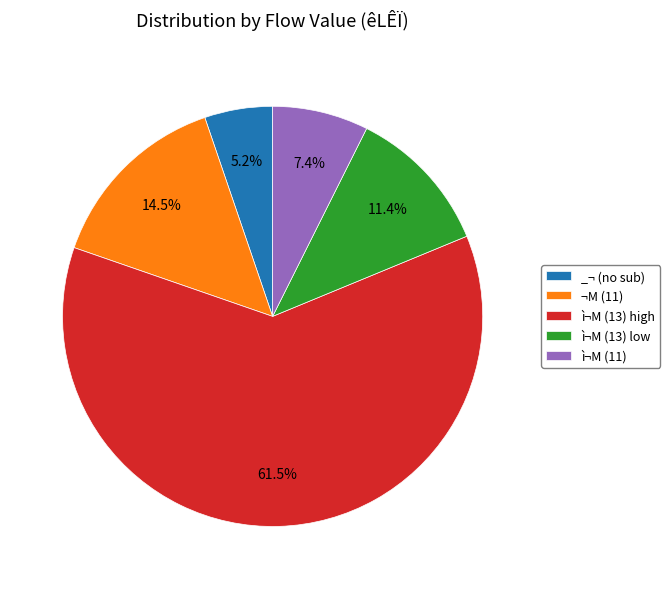

How many segments does this pie chart have?

5